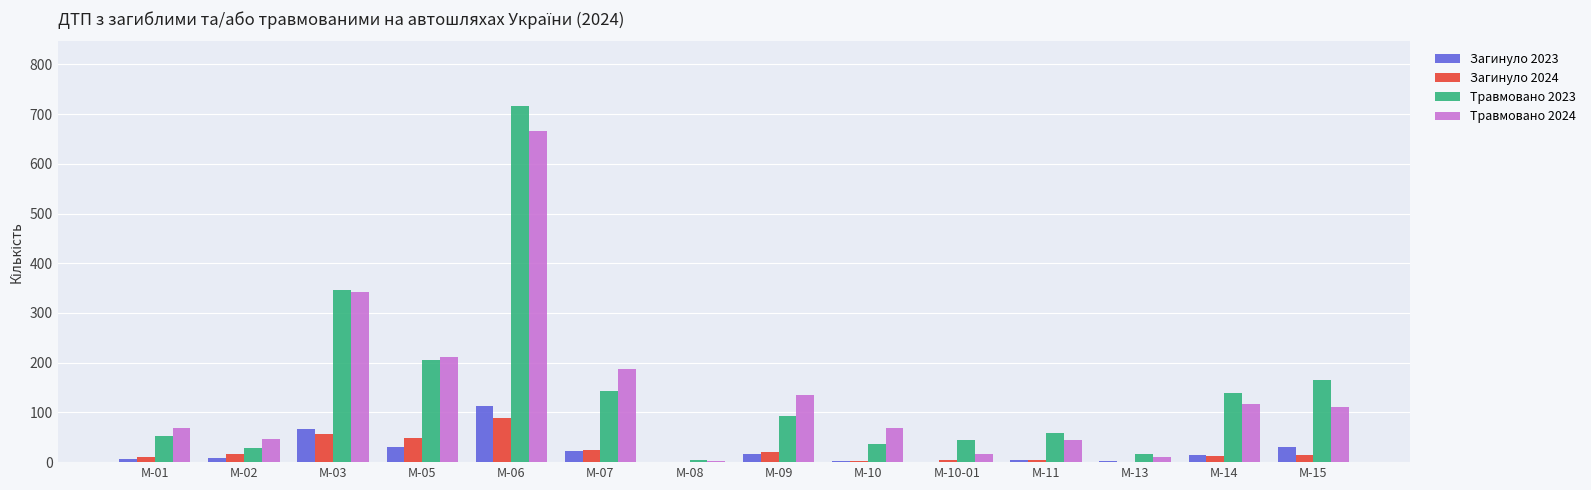

How many groups of bars are there?

14